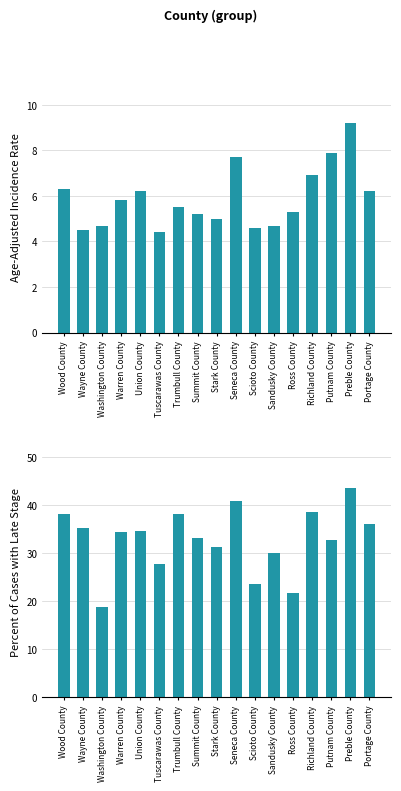

What is the label of the 1st bar from the right?

Portage County